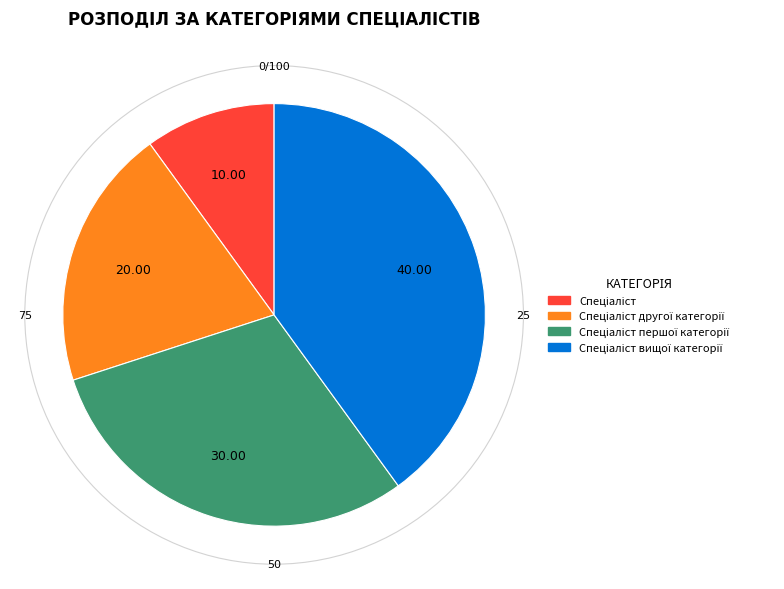

How many slices are in this pie chart?

4